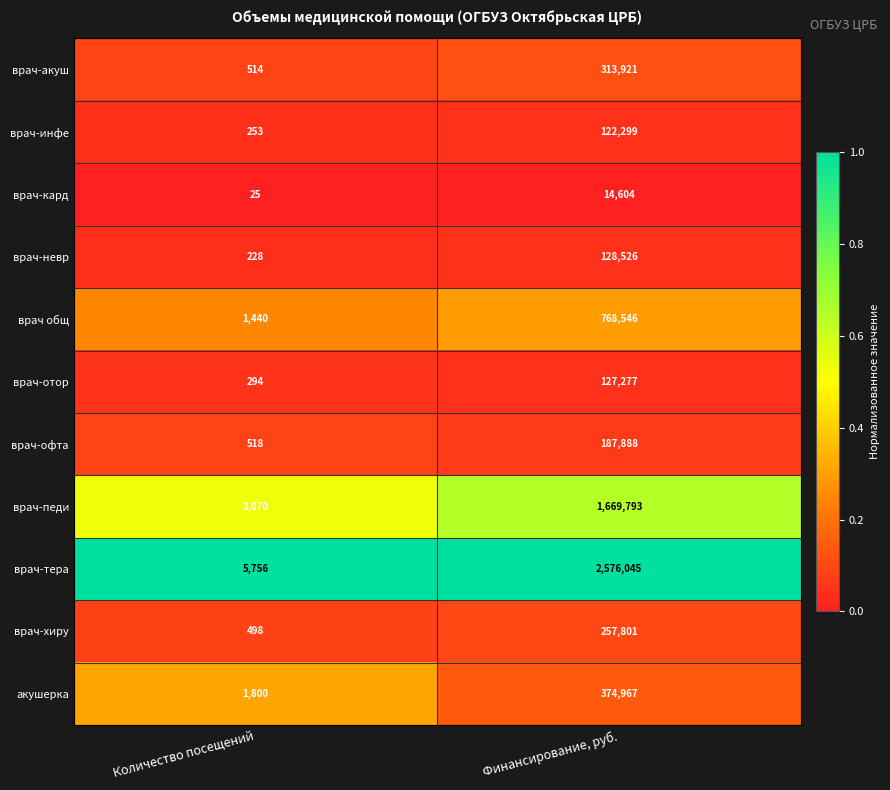

At which label is врач-отор closest to 63785?

Количество посещений